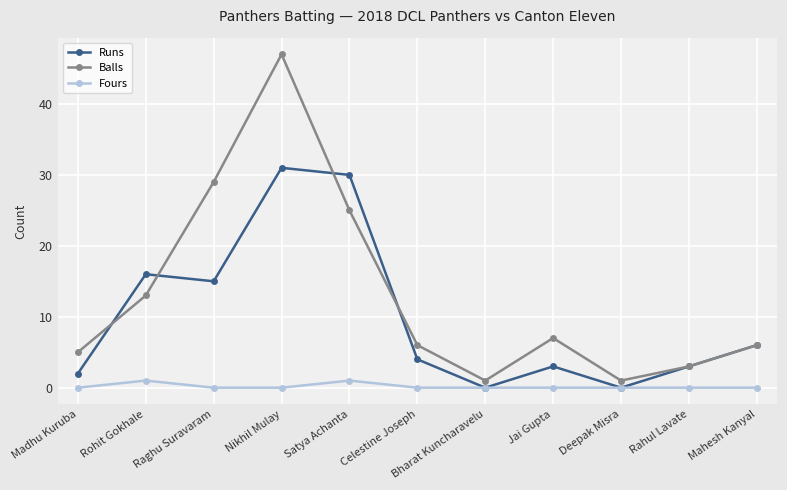

At which category does the chart reach its peak across all series?

Nikhil Mulay